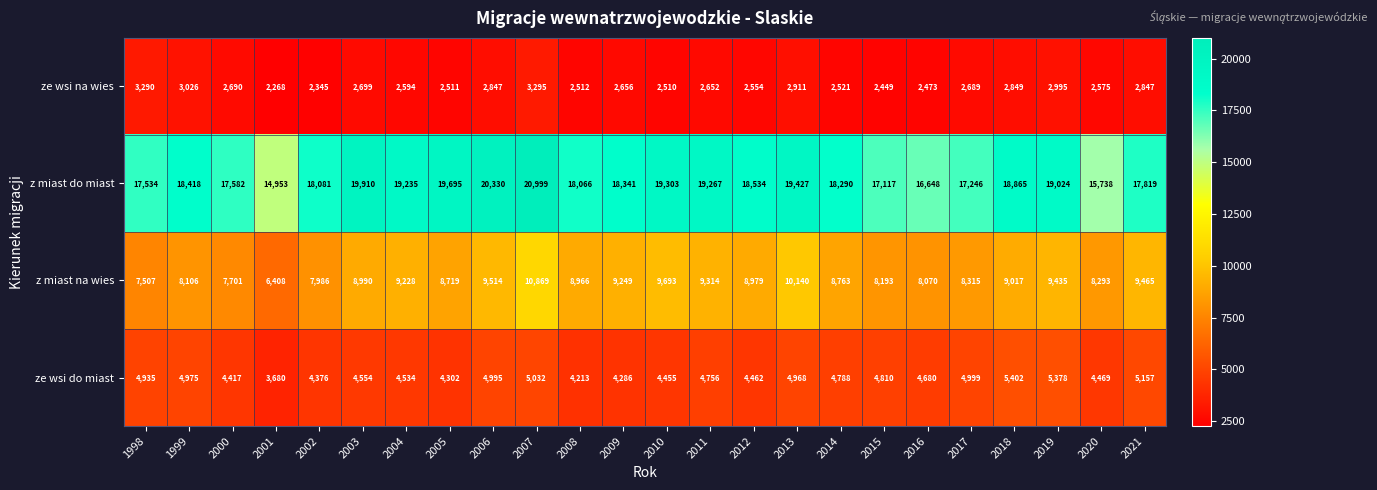

What is the maximum value shown in the chart?

20999